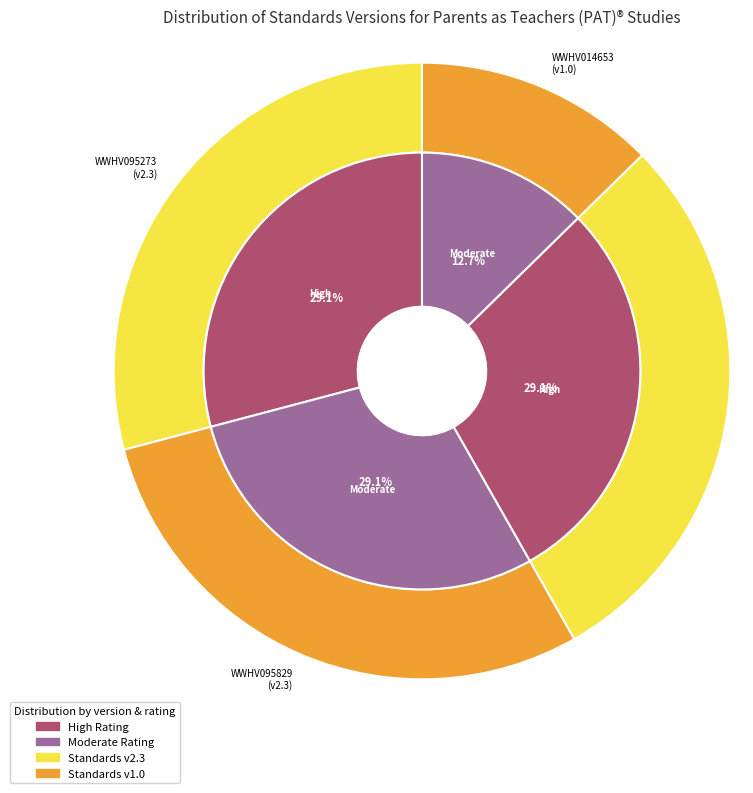

Which slice is the smallest?

WWHV014653